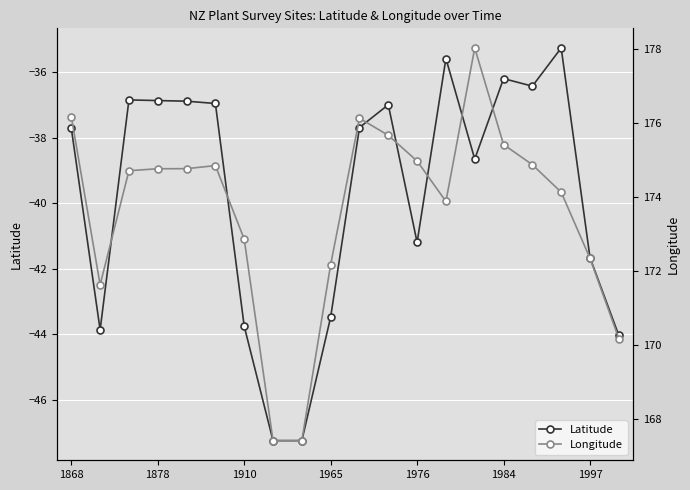

In Longitude, how many points are lower than both neighbors (excluding endpoints)?

3